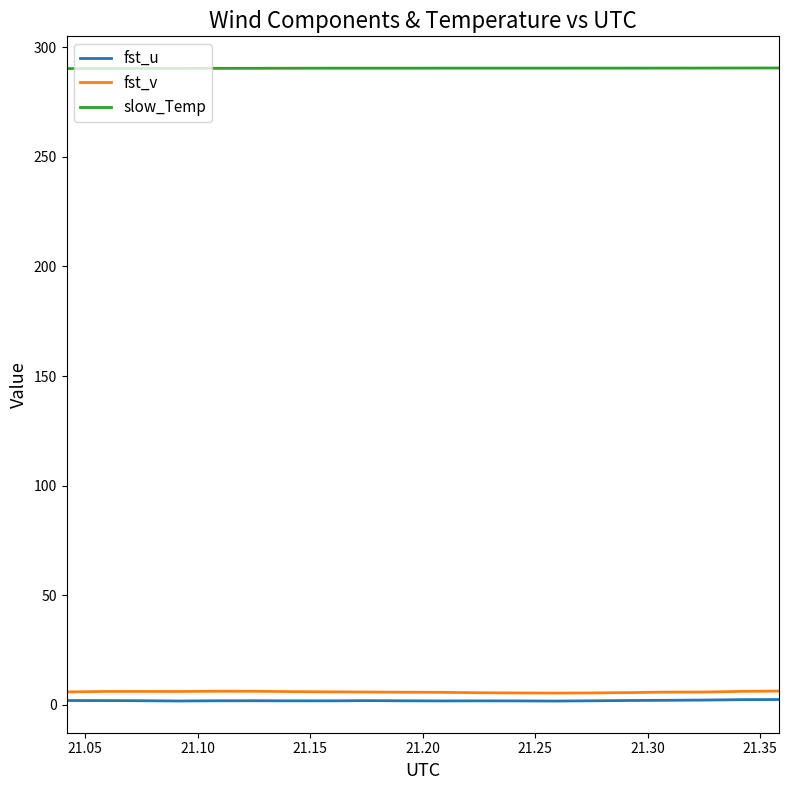

What is the greatest value displayed?

290.6